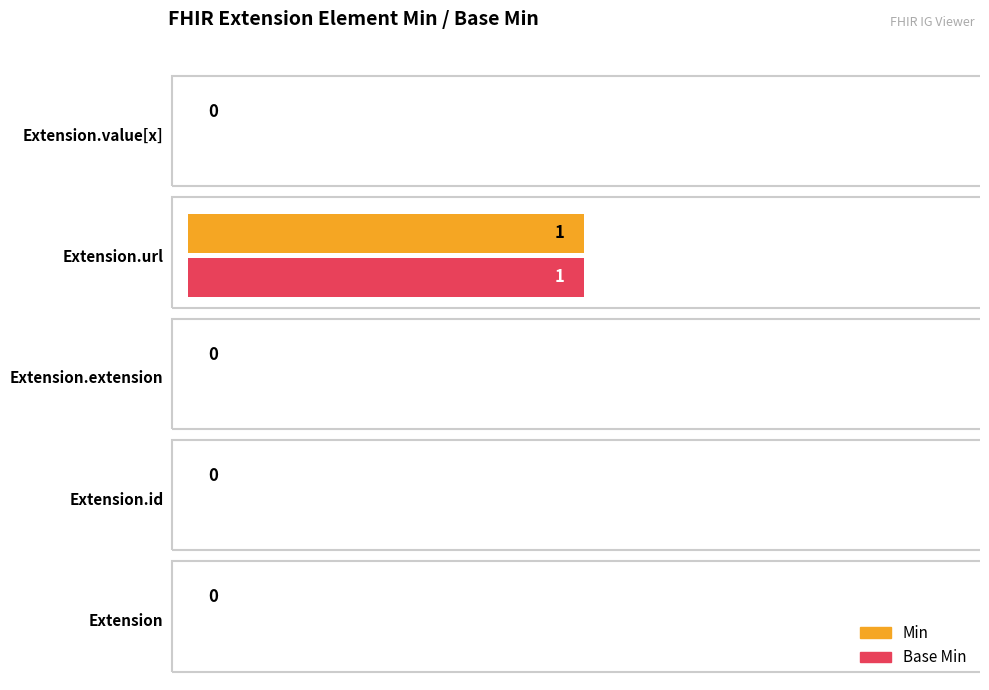

The Min series shows 2 at Extension.url. True or false?

False